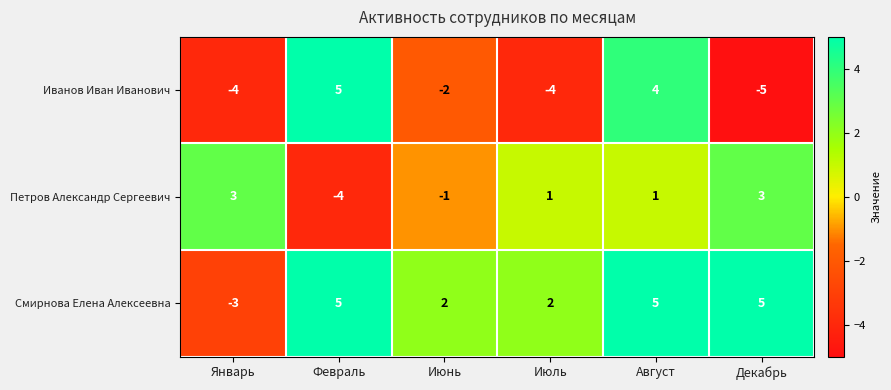

What is the sum of the Смирнова Елена Алексеевна values at Декабрь and Февраль?

10